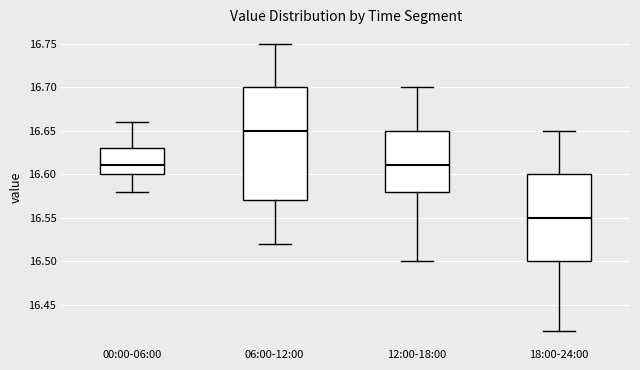

Which box's median line is the highest?

06:00-12:00